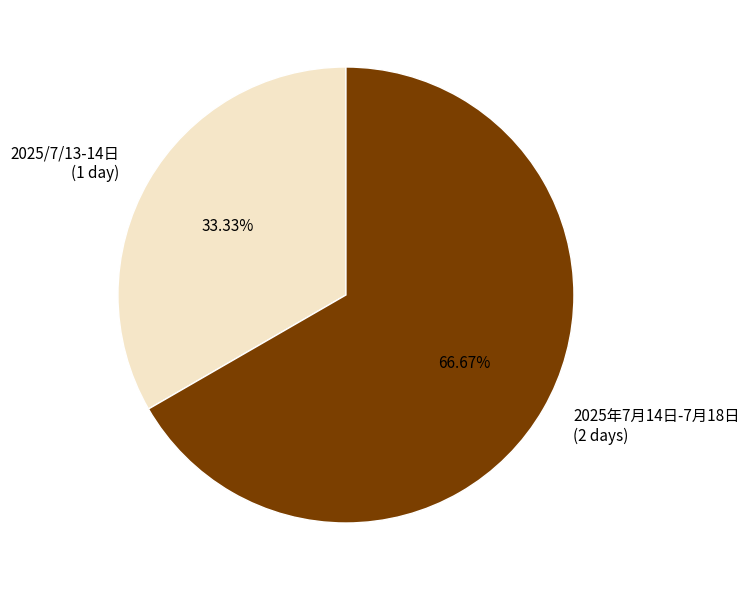

What is the ratio of the value at 2025年7月14日-7月18日 to the value at 2025/7/13-14日?

2.0